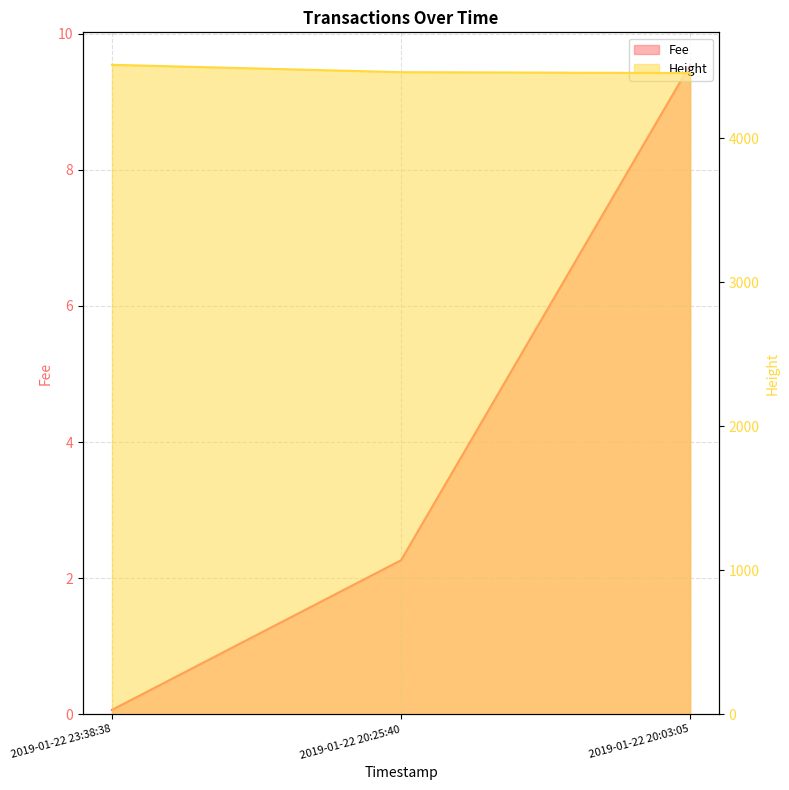

Does the chart have visible grid lines?

Yes